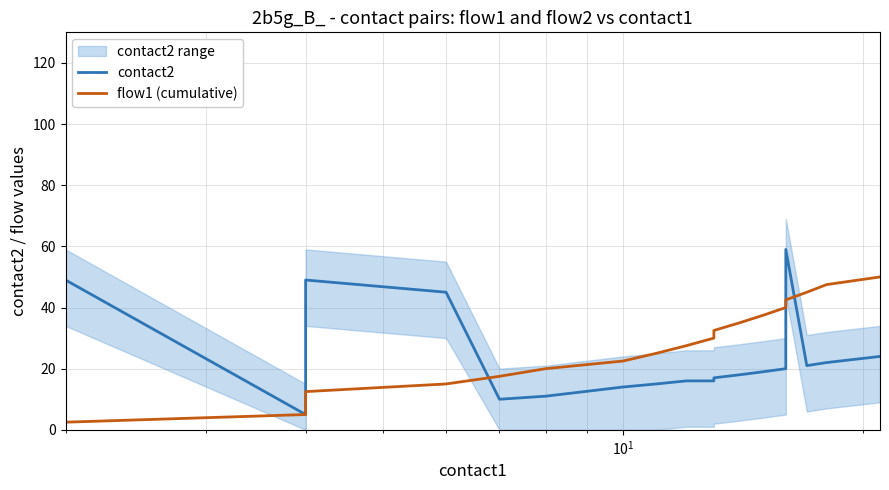

How many lines are shown in the chart?

2